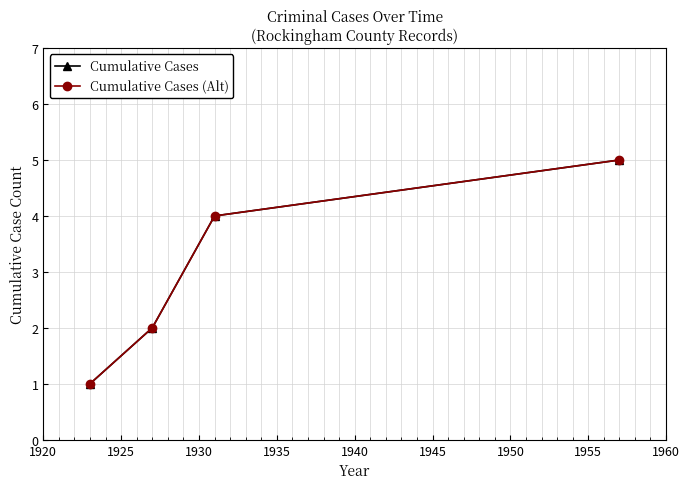

What is the highest value of the Cumulative Cases series?

5